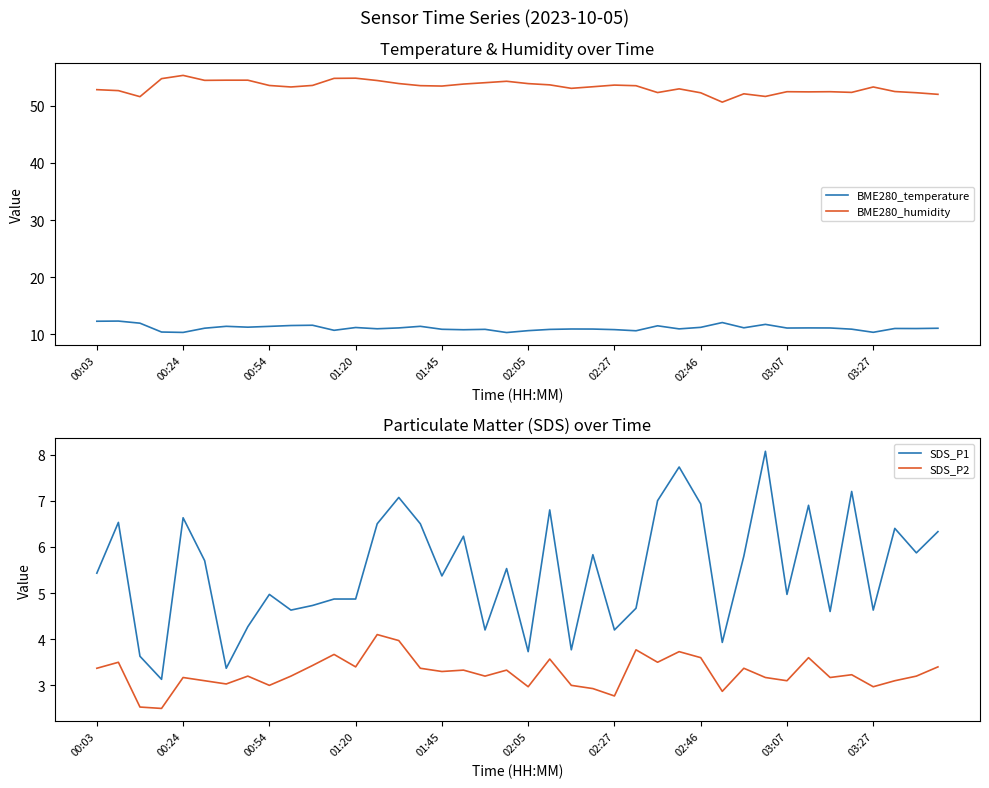

True or false: BME280_temperature and BME280_humidity cross at least once.

False